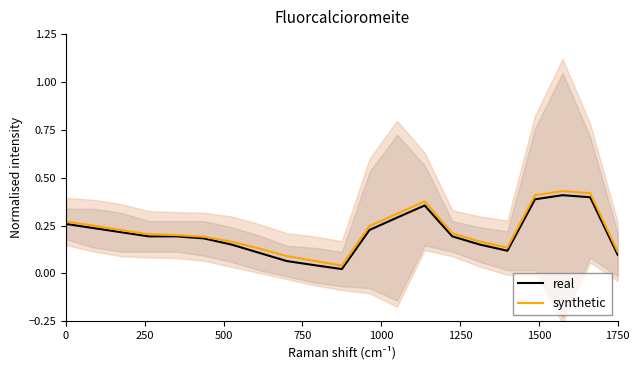

At 1750, list the series in order from largest to smallest.

synthetic, real